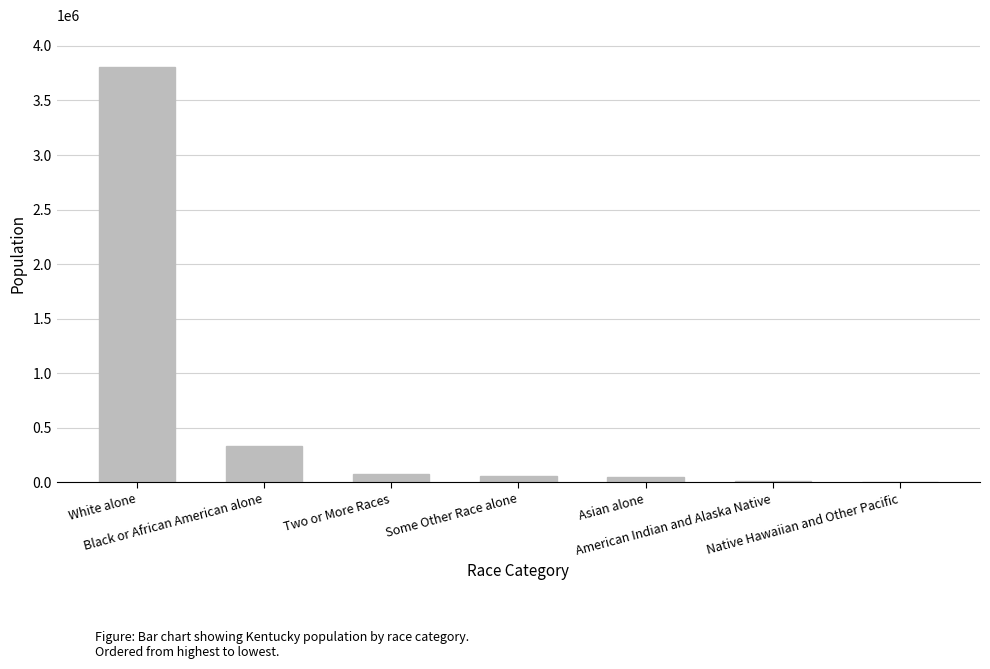

What is the sum of all values?

4339367